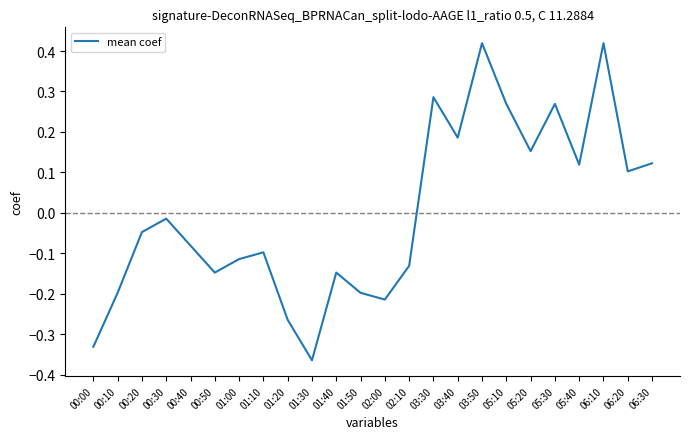

Count the number of data series in this chart.

1